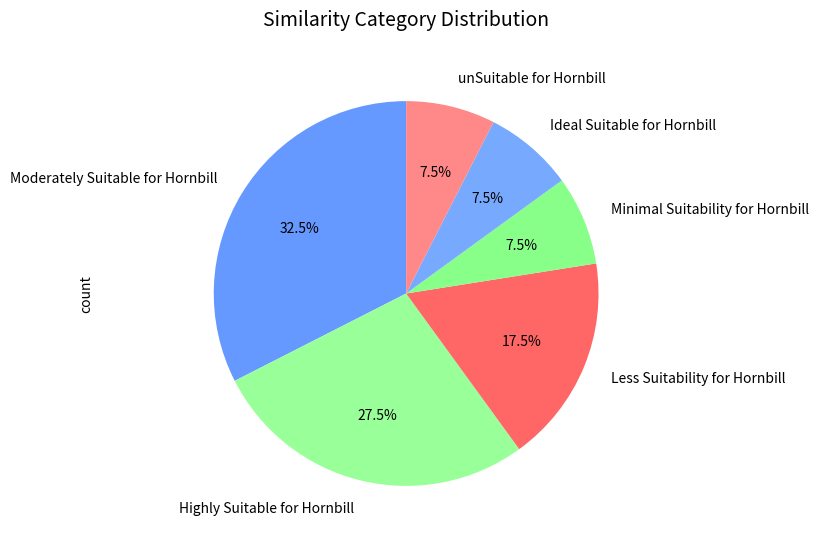

Is there a majority slice in this chart?

No